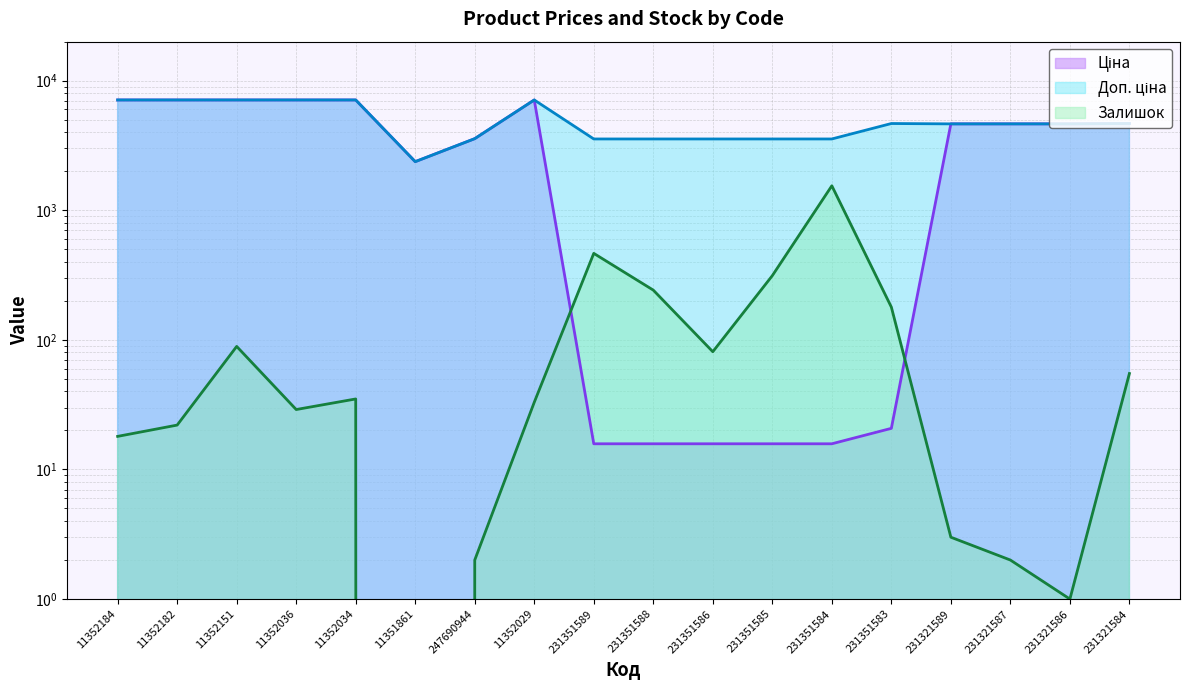

The Ціна series shows 20.8 at 231351583. True or false?

True